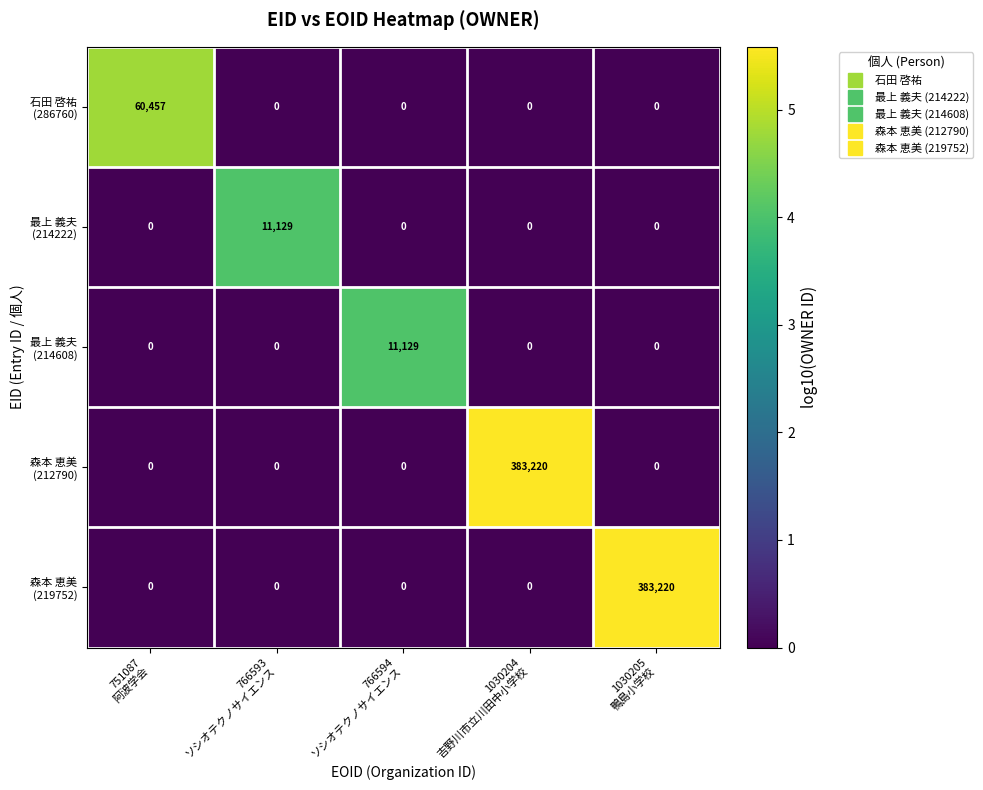

Count the number of categories in the chart.

5